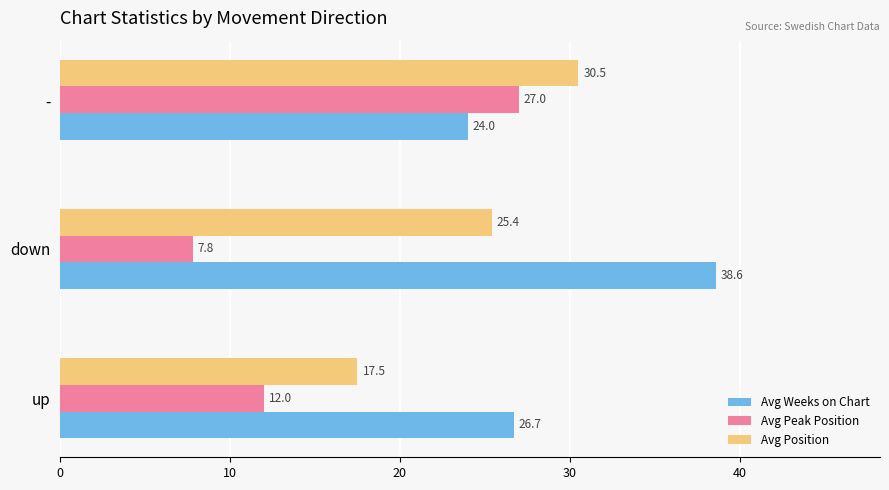

Rank the series by their maximum value, from highest to lowest.

Avg Weeks on Chart, Avg Position, Avg Peak Position